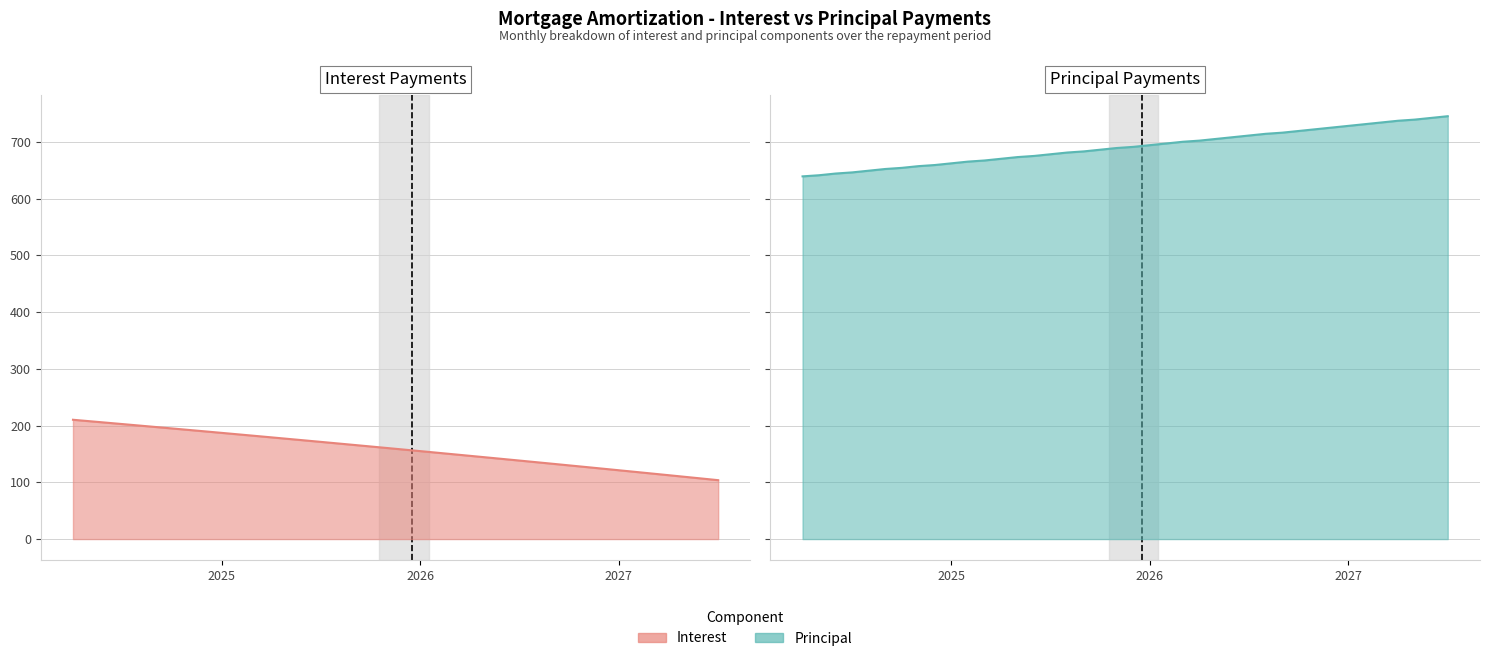

Where is Interest nearest to the value 156?

2026